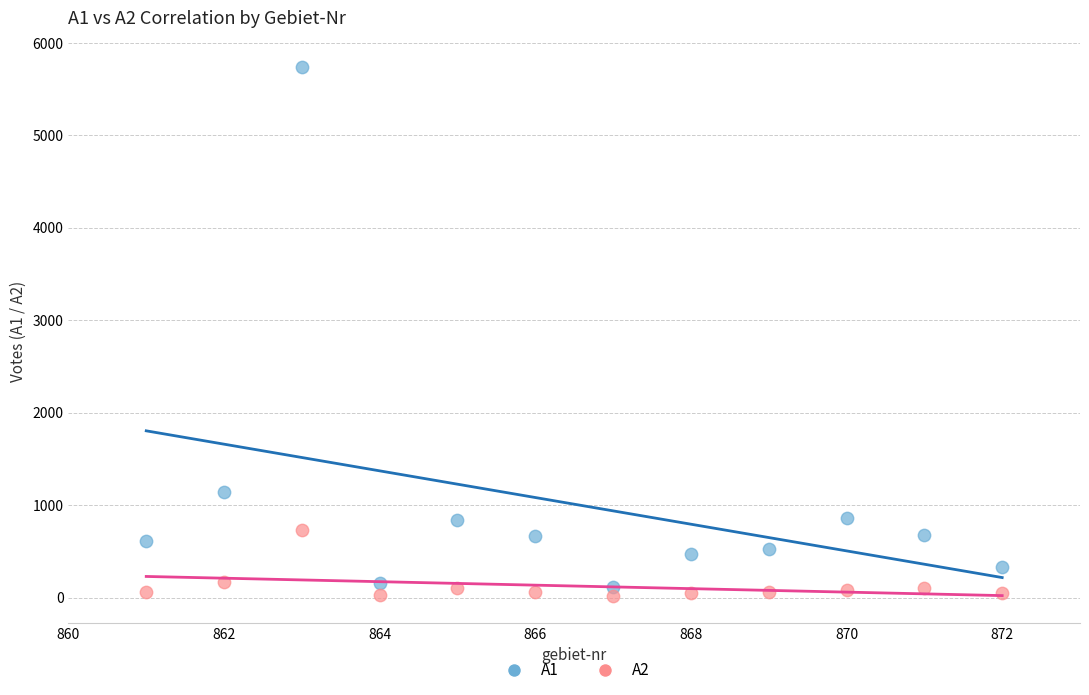

Which series has the widest spread of Y values?

A1